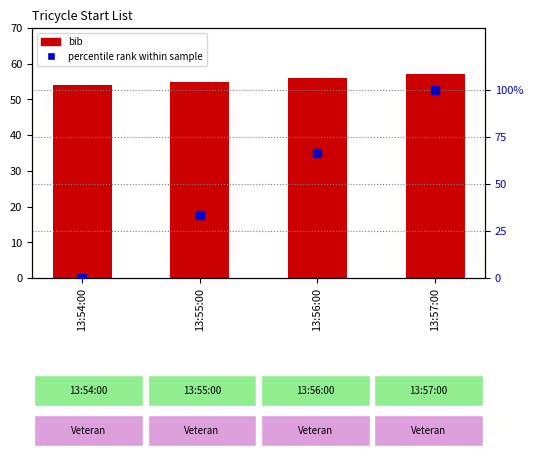

Which series reaches the minimum Y coordinate?

percentile rank within sample